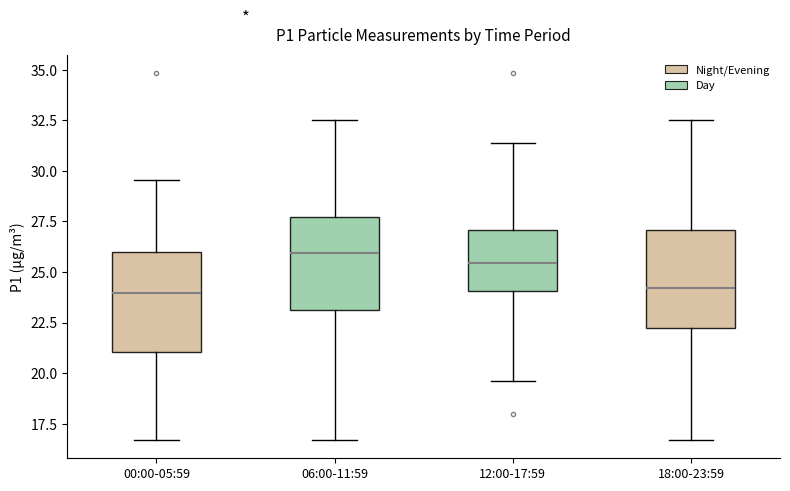

Where does the upper whisker of the box for 18:00-23:59 end on the y-axis? The values are not printed on the chart, so give them approximately, as read against the axis.

32.5